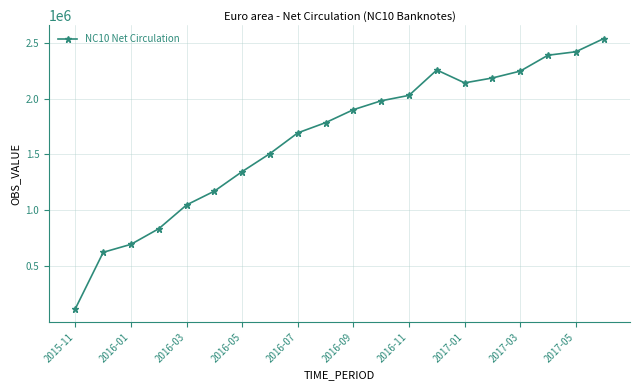

What is the value of the 2nd point from the left?

625039.5